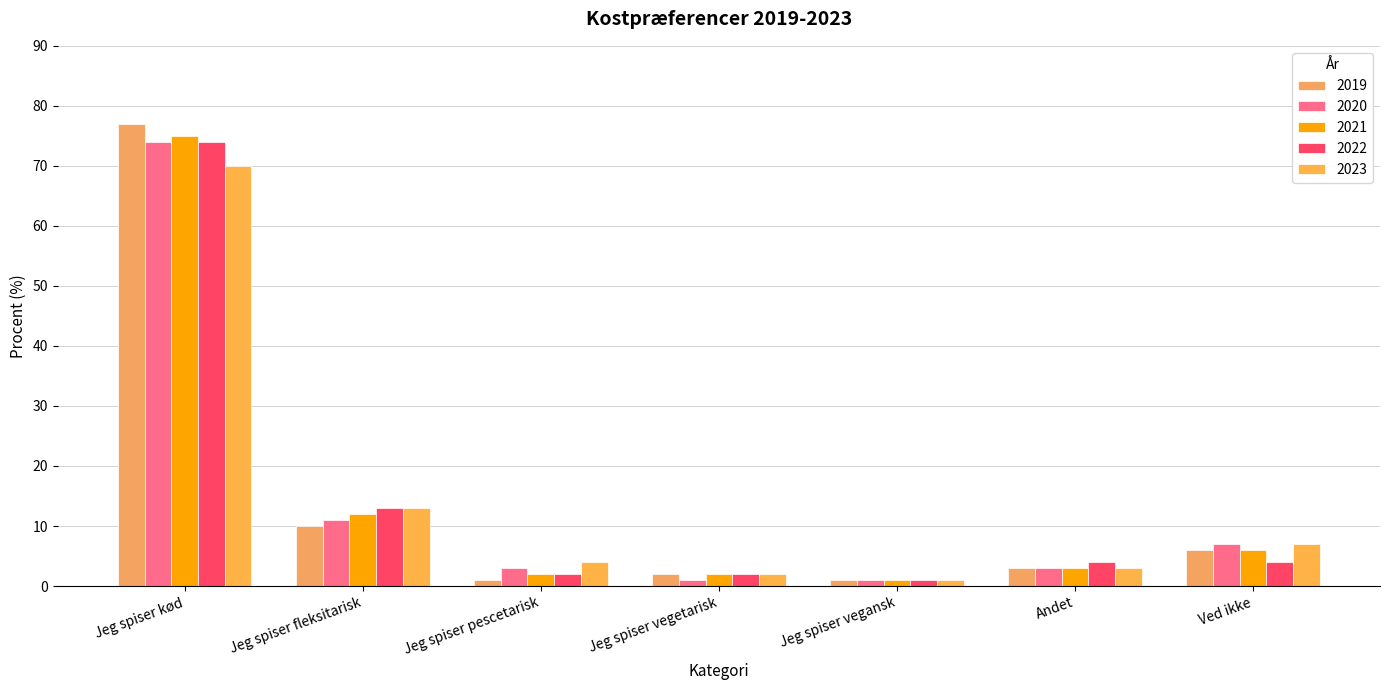

What is the value of the 2022 bar at the 5th from the left?

1